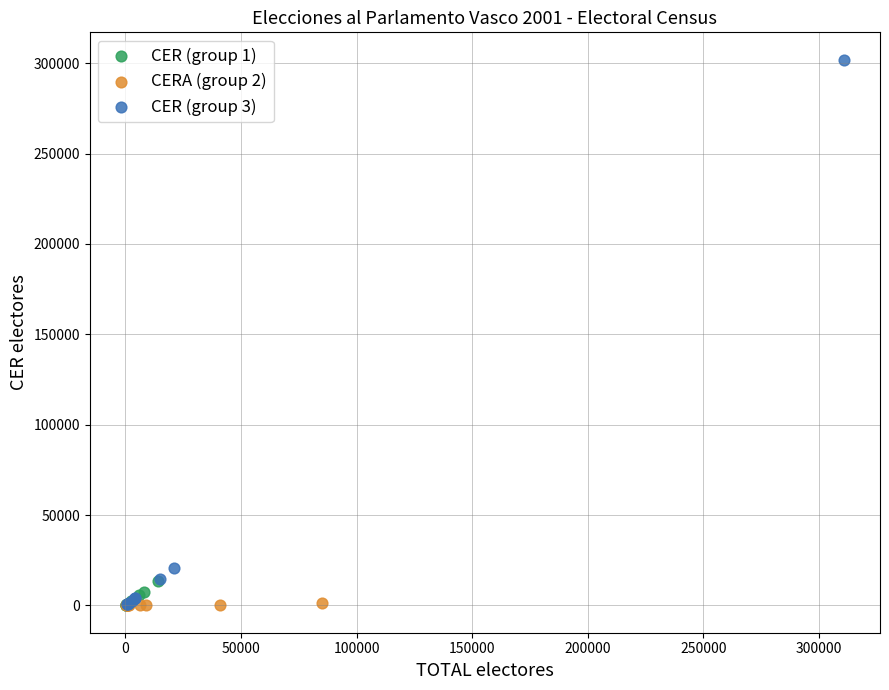

Which series has the largest Y range (max minus min)?

CER (group 3)